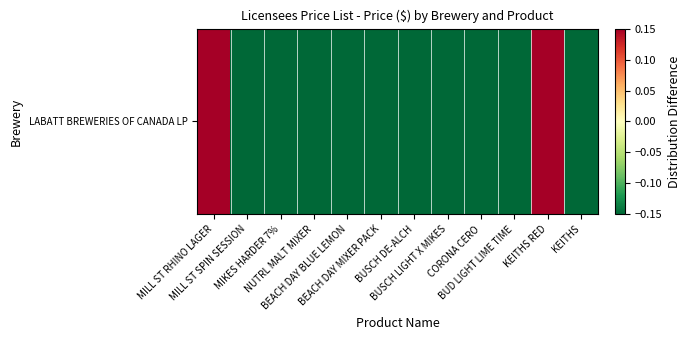

What is the minimum value shown in the chart?

-0.8